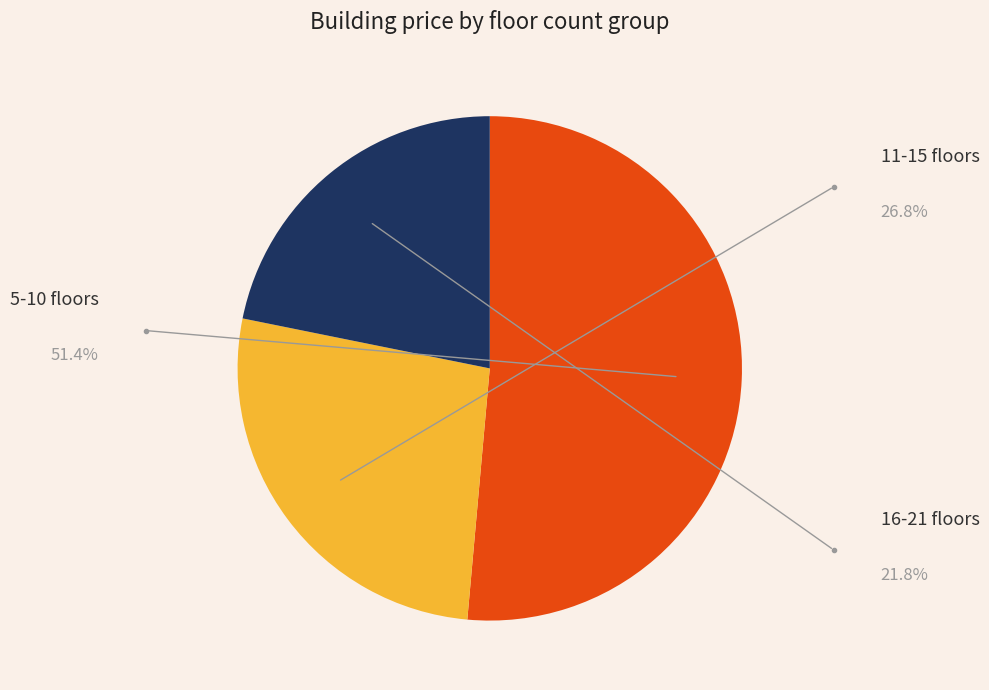

Is there a majority slice in this chart?

Yes